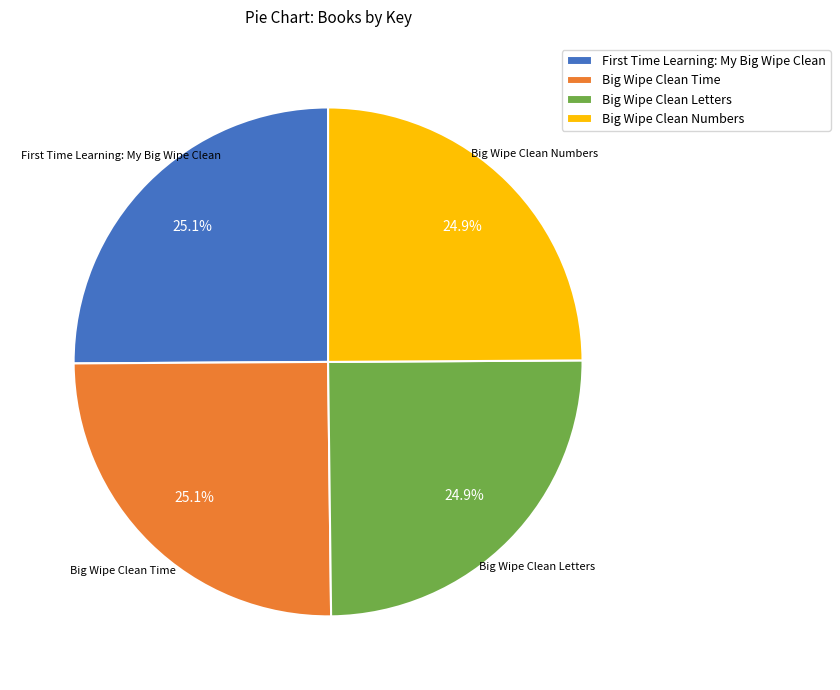

What is the ratio of the value at Big Wipe Clean Numbers to the value at Big Wipe Clean Time?

1.0